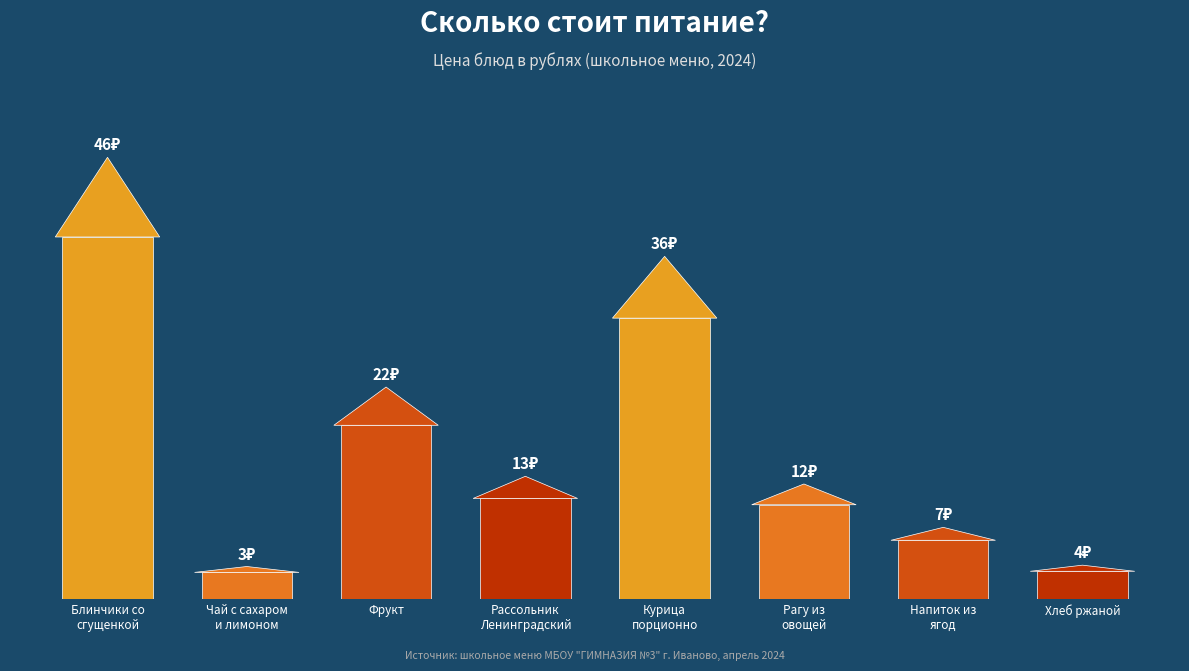

What is the sum of all values?

143.1